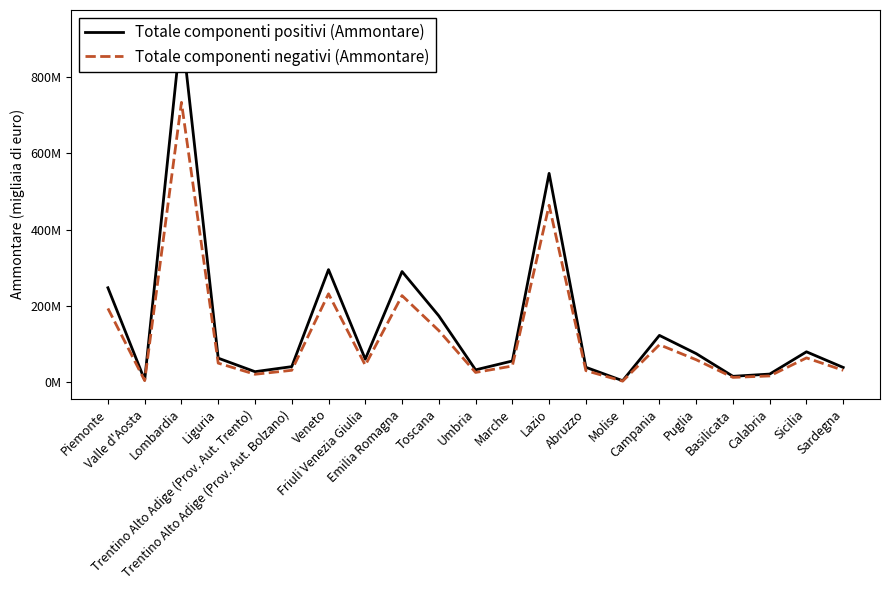

What is the difference between the maximum and minimum values in the Totale componenti positivi (Ammontare) series?

924200969